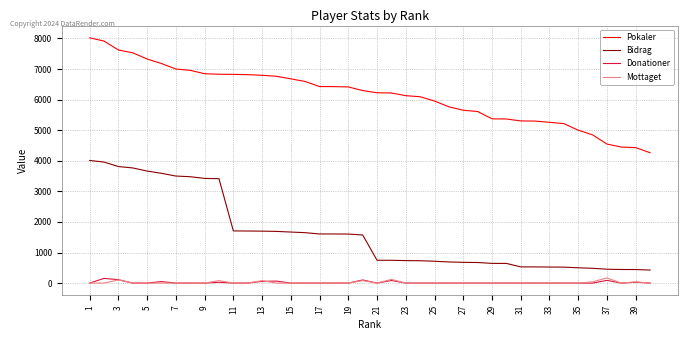

Count the number of categories in the chart.

40